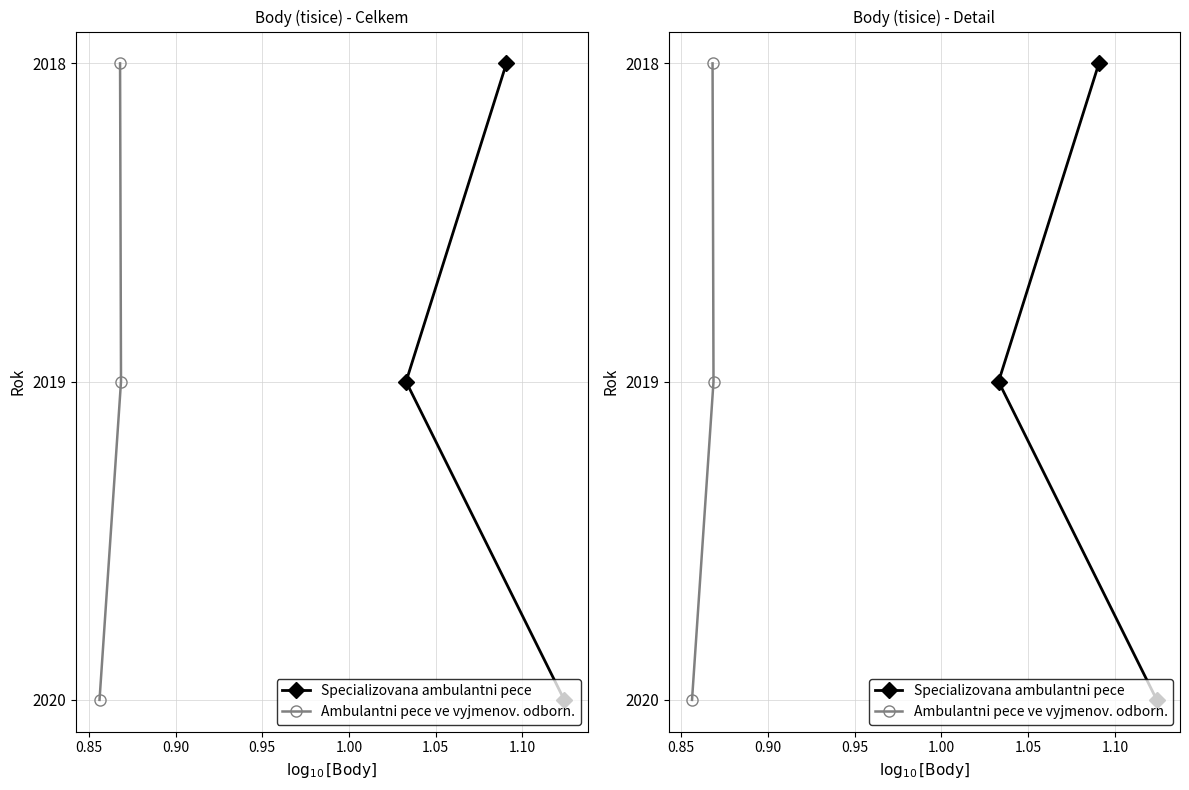

Does the chart have visible grid lines?

Yes